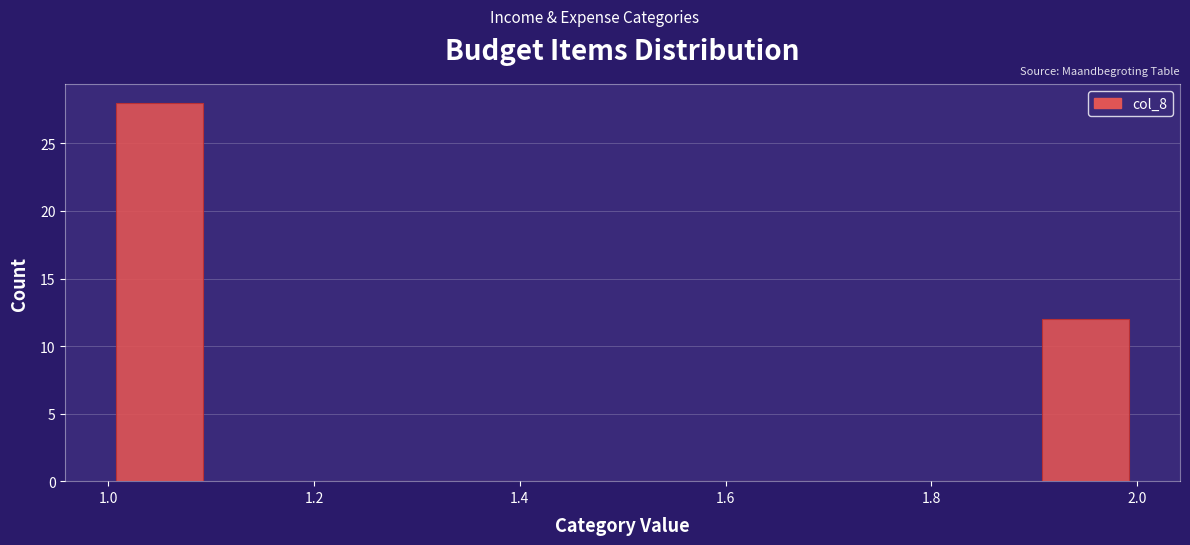

Reading left to right, transcribe this chart: for each bar, give the range it covers on the x-axis and its height. The values are not printed on the chart, so give them approximately, as read against the axis.

1.0 to 1.1: 28
1.1 to 1.2: 0
1.2 to 1.3: 0
1.3 to 1.4: 0
1.4 to 1.5: 0
1.5 to 1.6: 0
1.6 to 1.7: 0
1.7 to 1.8: 0
1.8 to 1.9: 0
1.9 to 2.0: 12